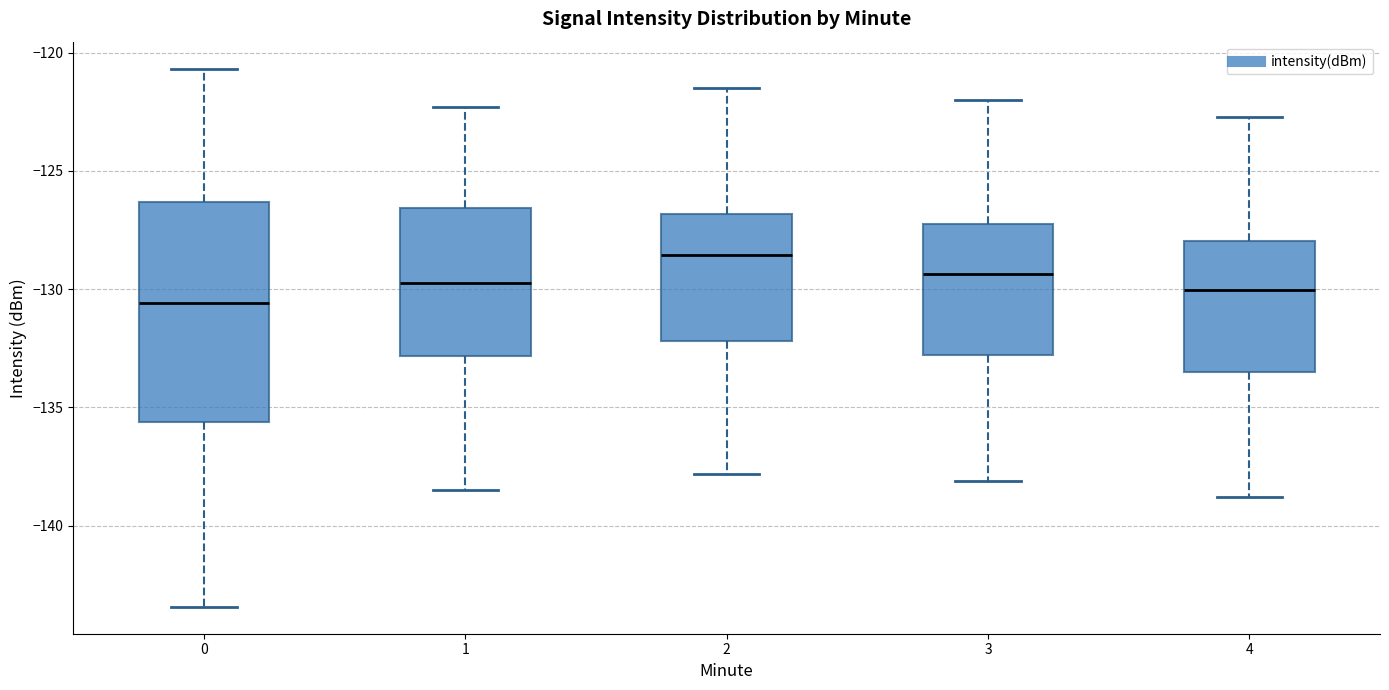

Comparing the boxes themselves (not the whiskers), which one is the tallest?

0